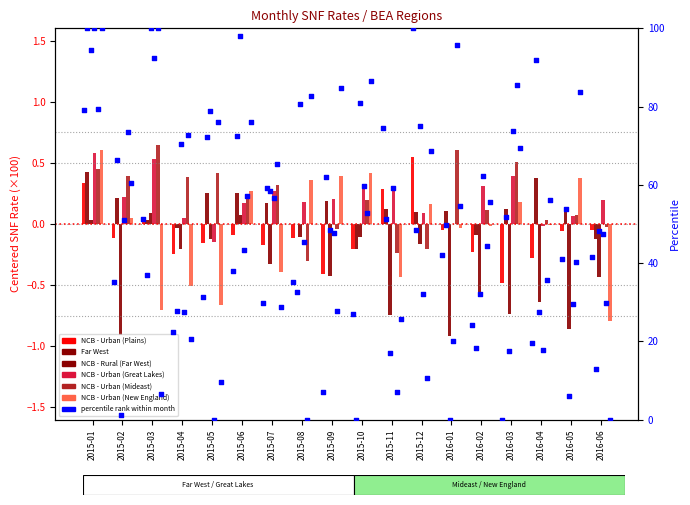

Is the value of NCB - Urban (Mideast) at 2015-12 greater than the value of NCB - Rural (Far West) at 2016-01?

Yes